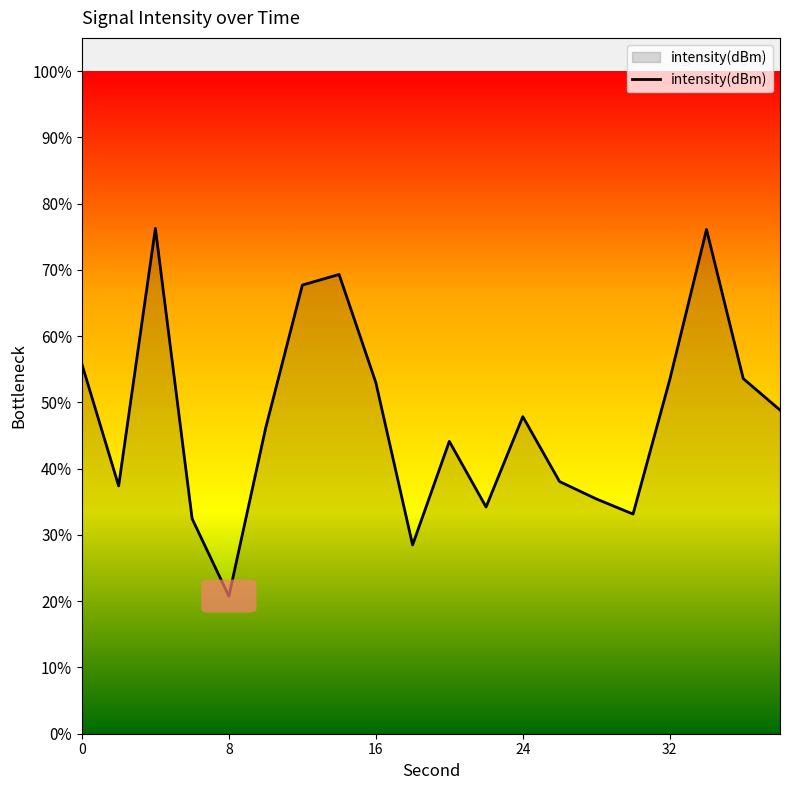

Does the chart display data point markers on the line(s)?

No